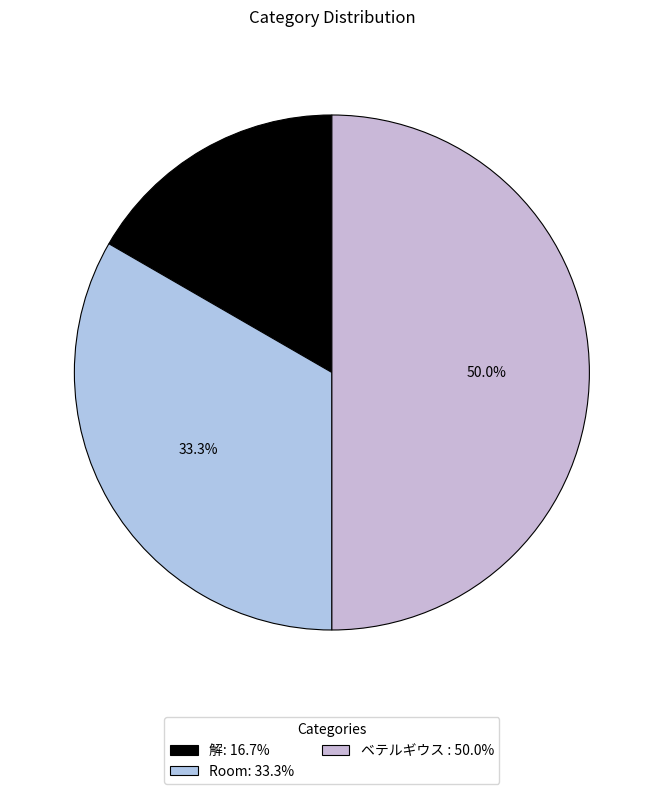

The Room slice represents 33% of the pie. True or false?

True